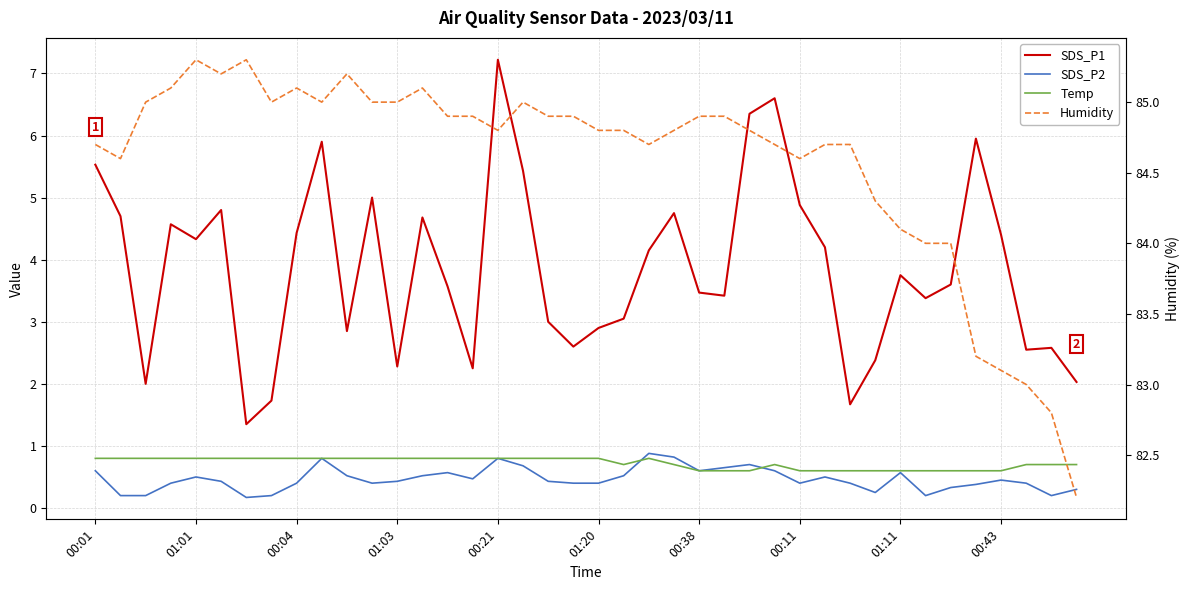

True or false: Temp has more than 0 points higher than both neighbors.

True